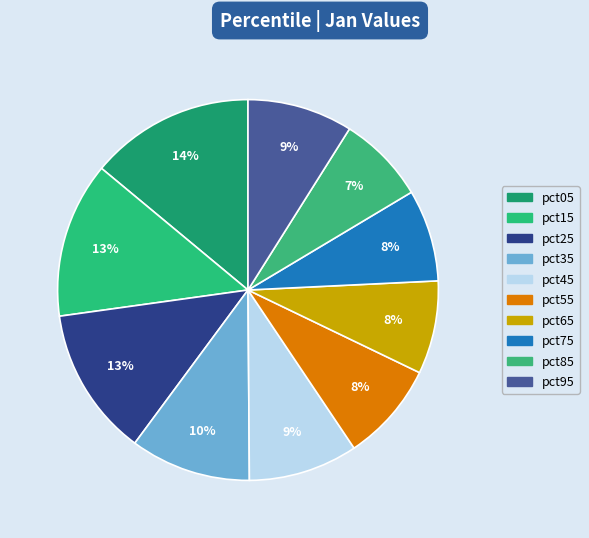

Which category has the smallest portion of the pie?

pct85